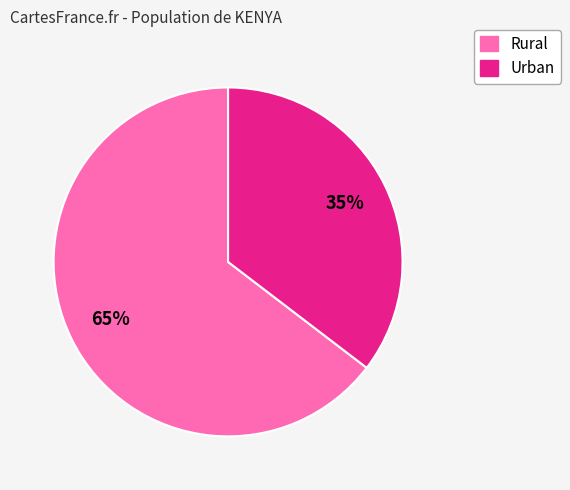

What is the majority slice?

Rural